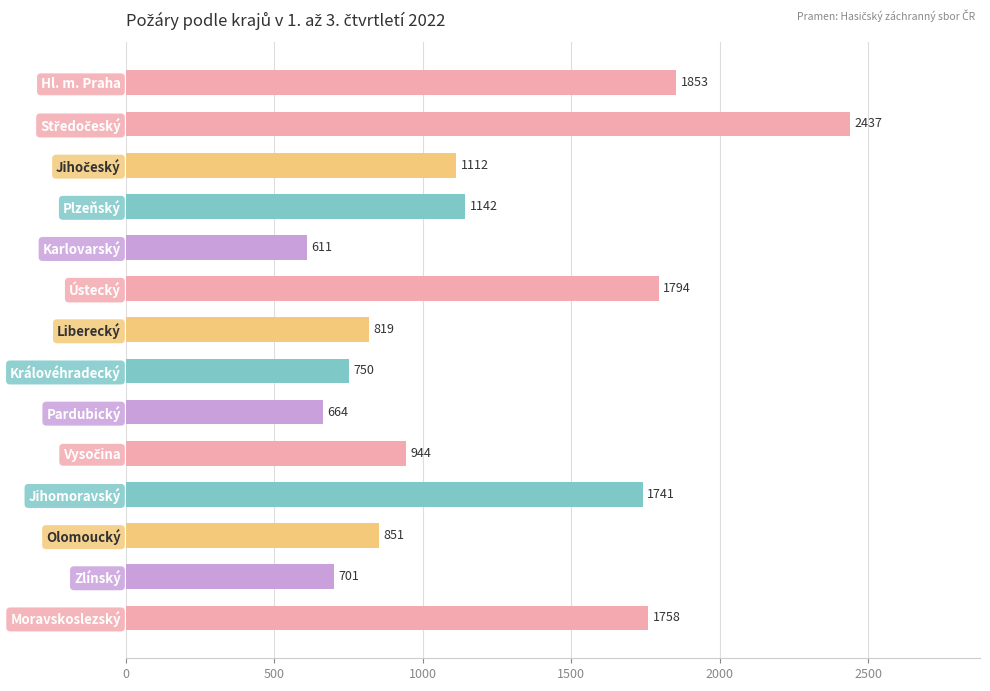

What is the difference between the maximum and minimum values?

1826